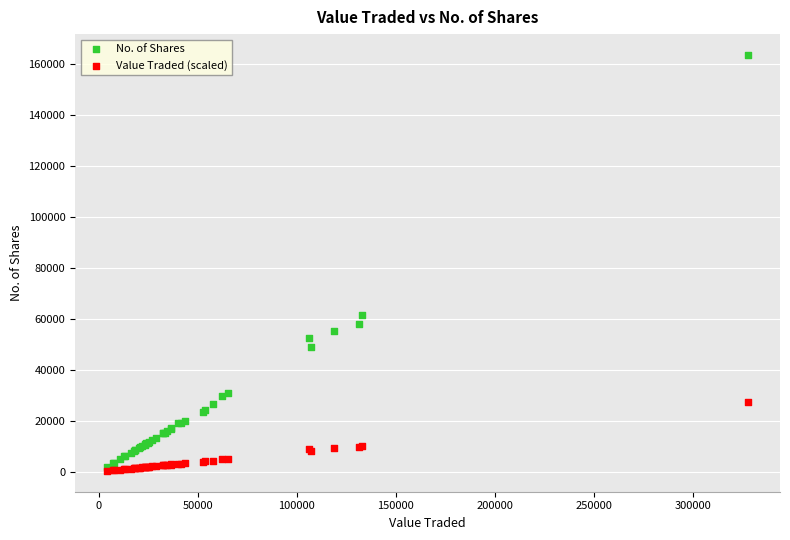

Across all series, what Y value is closest to 82032?

61730.0